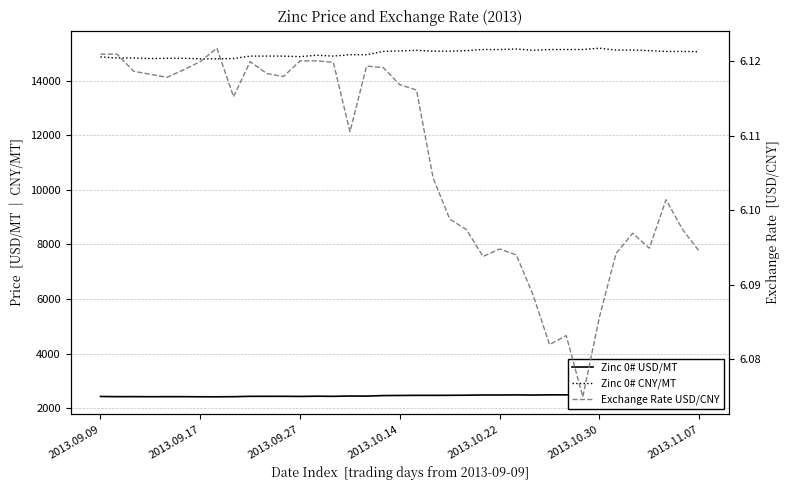

Between 33 and 2013.09.27, which is larger?

33